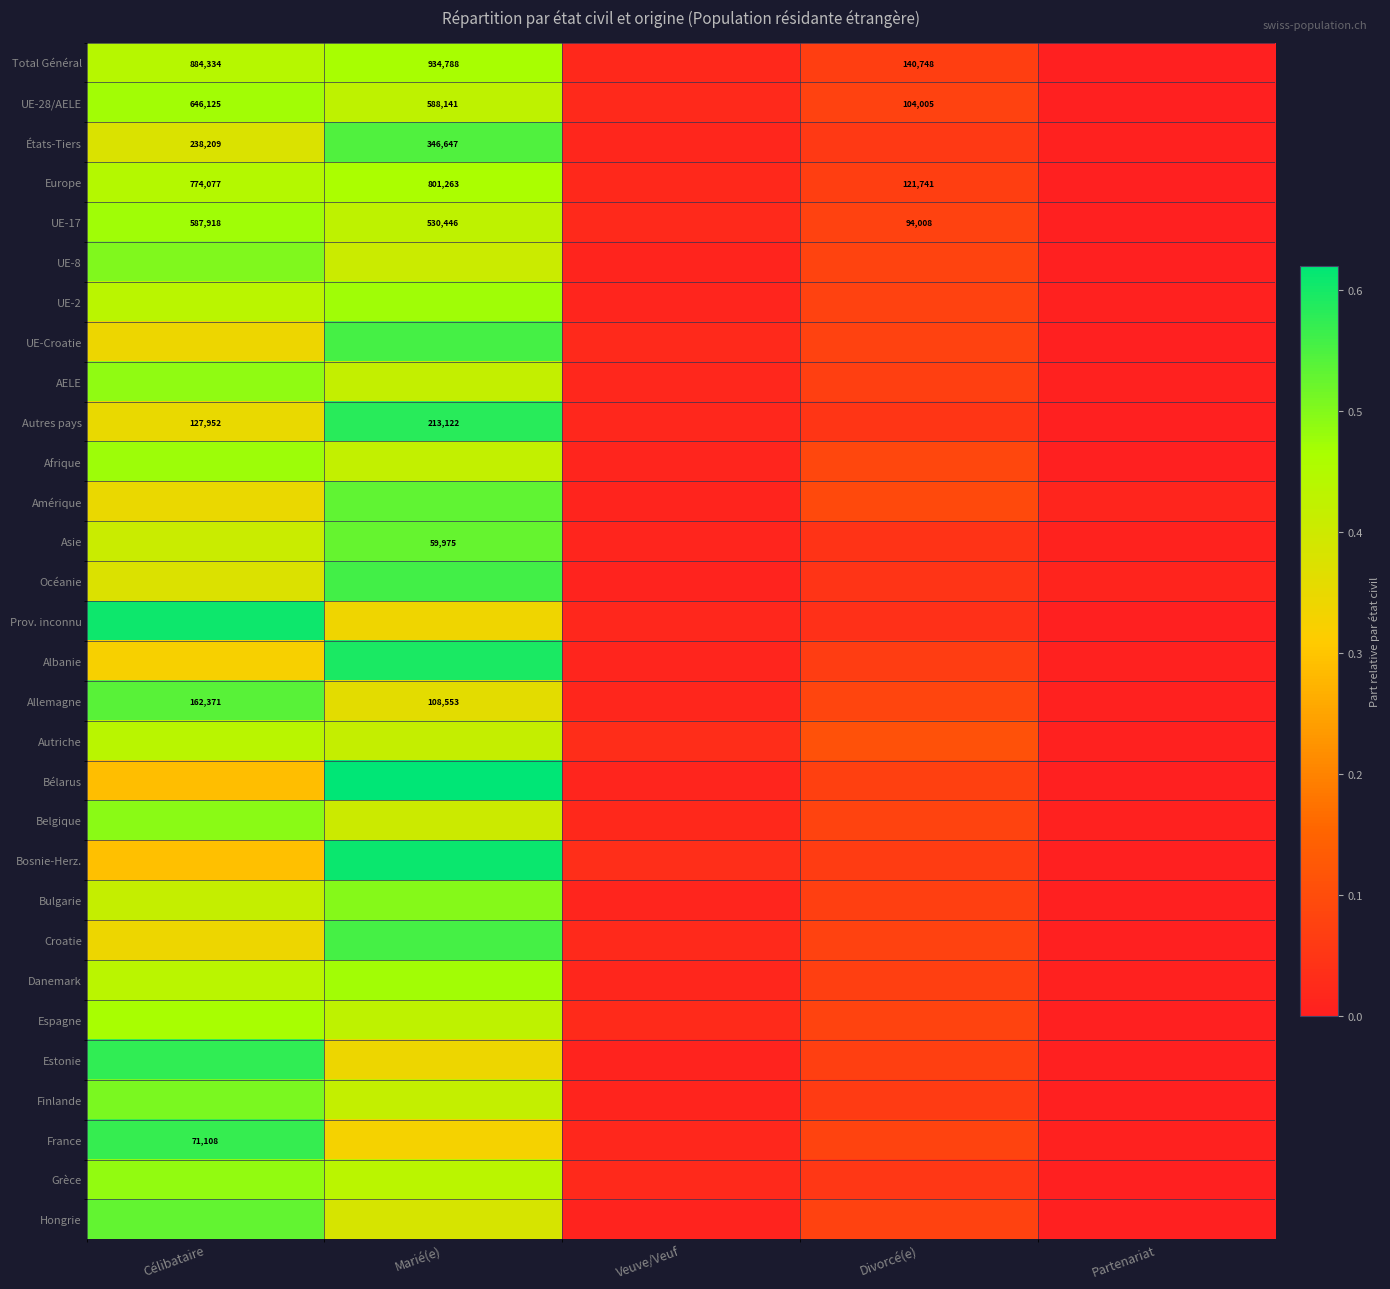

Where is Afrique nearest to the value 0?

Partenariat